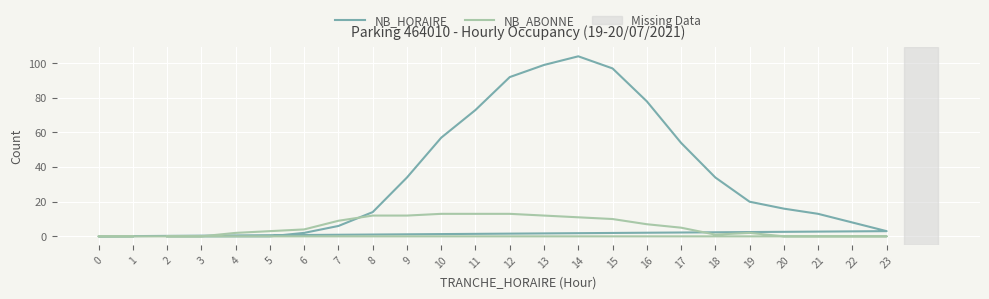

Which has a higher value, 4 or 17?

17